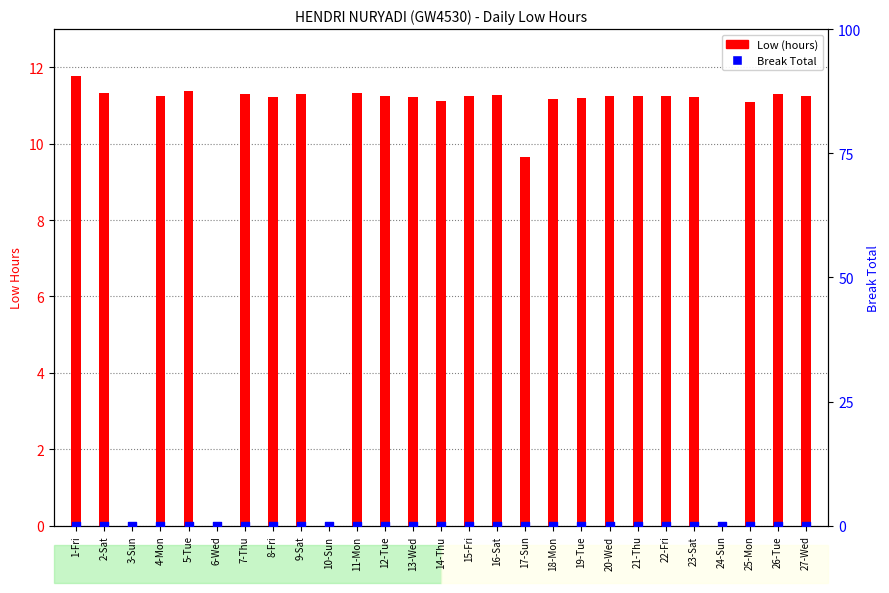

At how many categories does at least one series exceed 7?

23